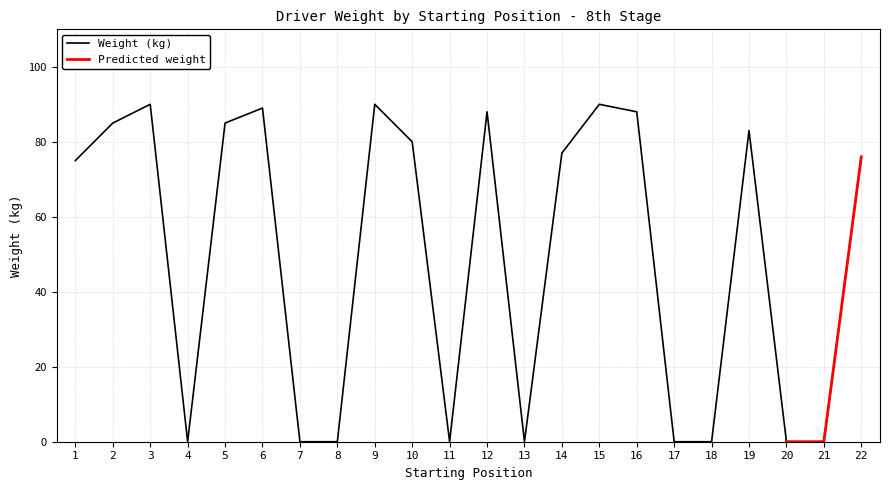

How many points are lower than both their immediate neighbors (excluding endpoints)?

3